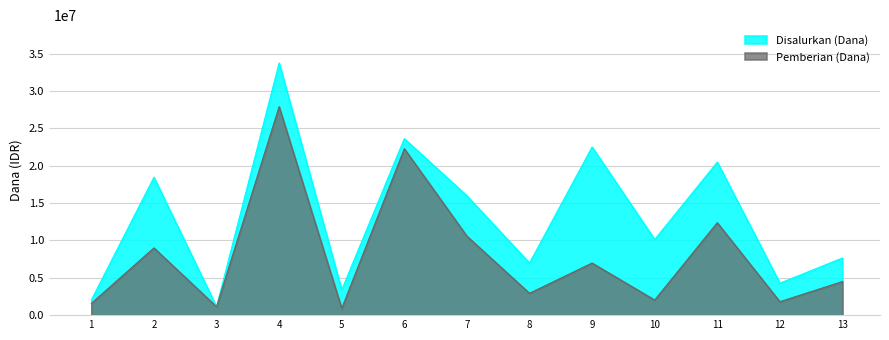

How many series are shown in this chart?

2